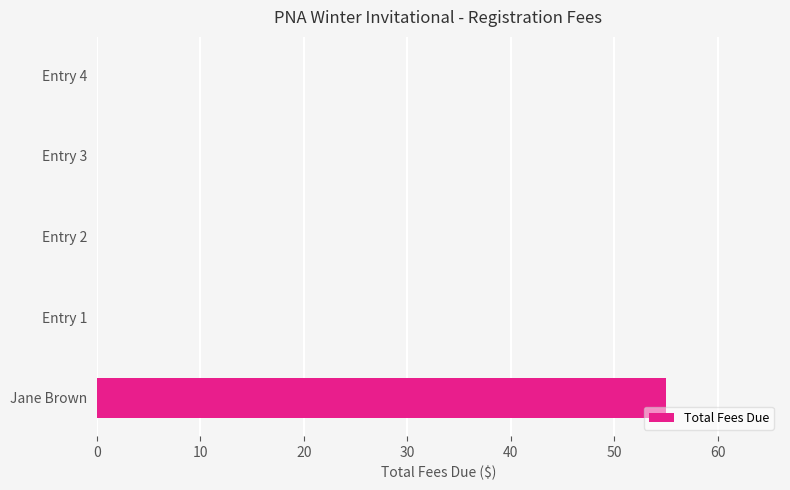

Is it true that the value at Entry 3 is 0?

True